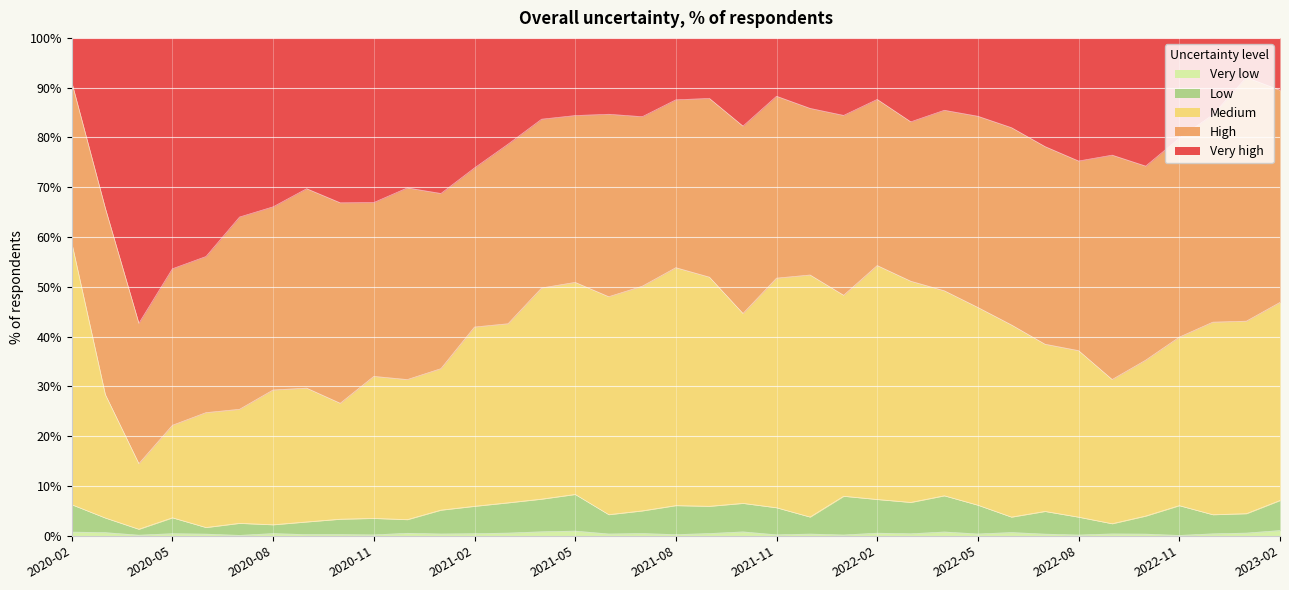

What is the value of the Low point at the 10th from the left?

3.5